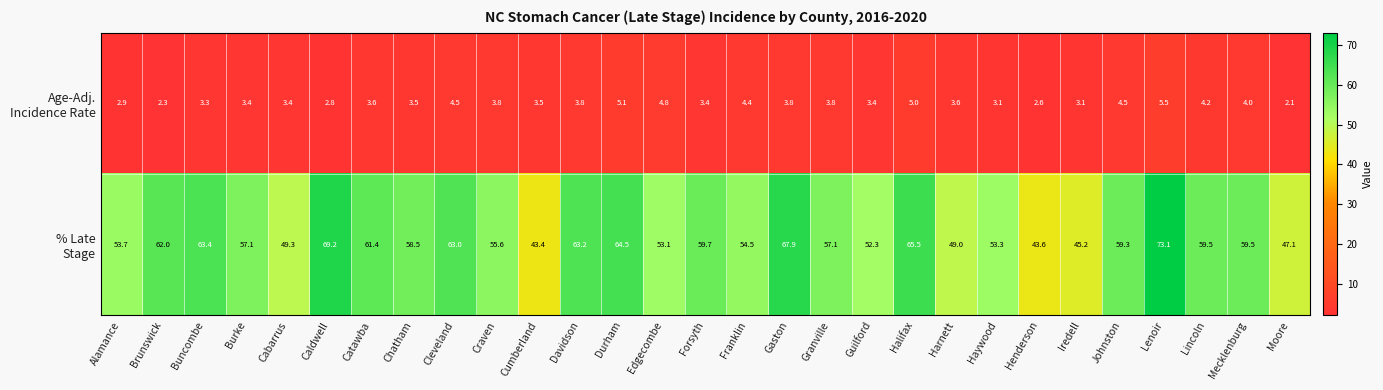

What is the smallest value displayed?

2.1